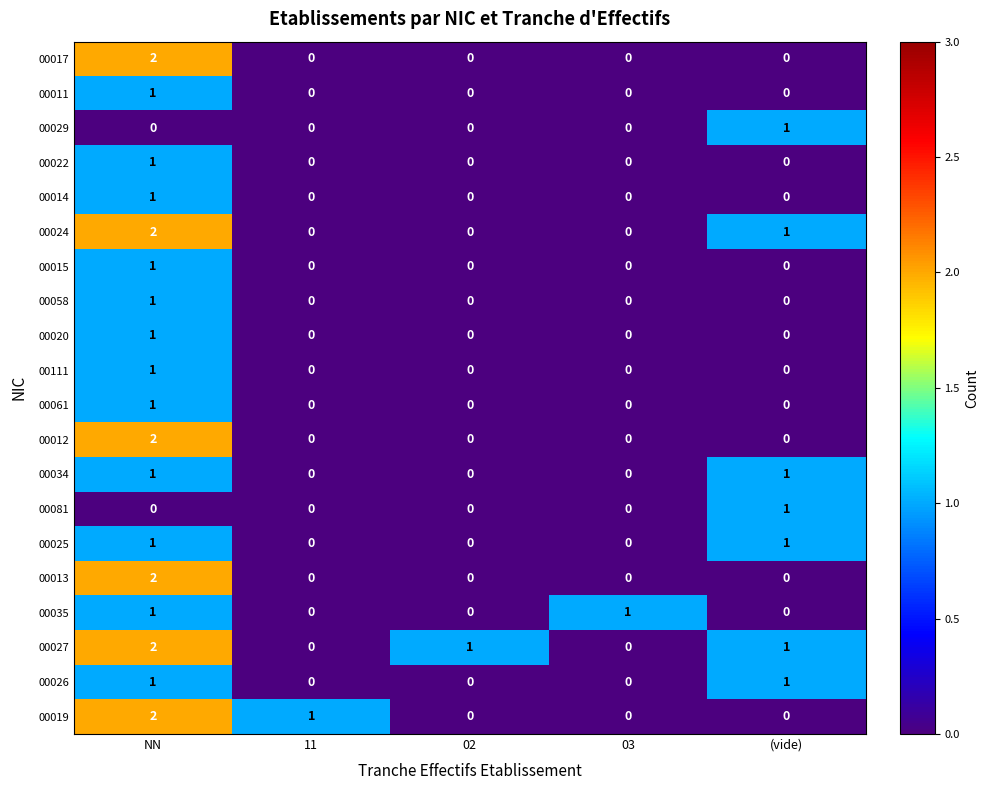

Which series has the largest total across all categories?

00027